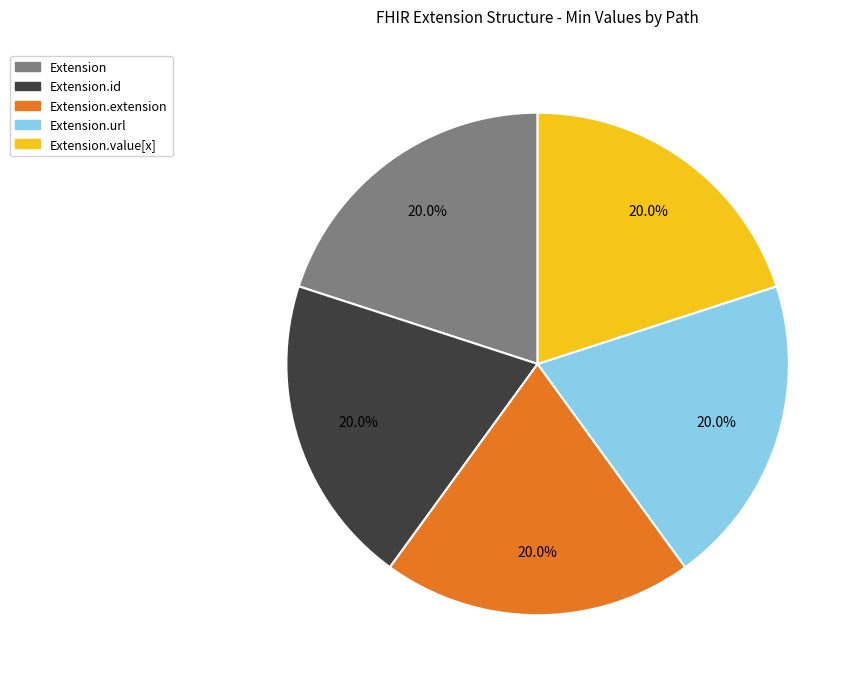

Count the number of slices in the pie.

5